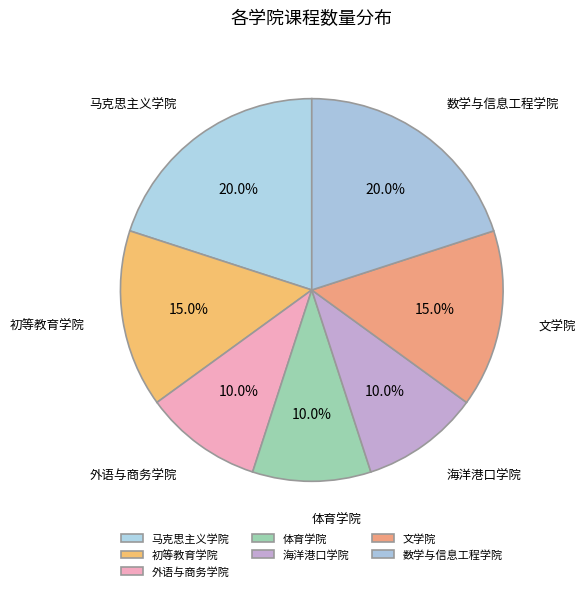

Count the number of slices in the pie.

7